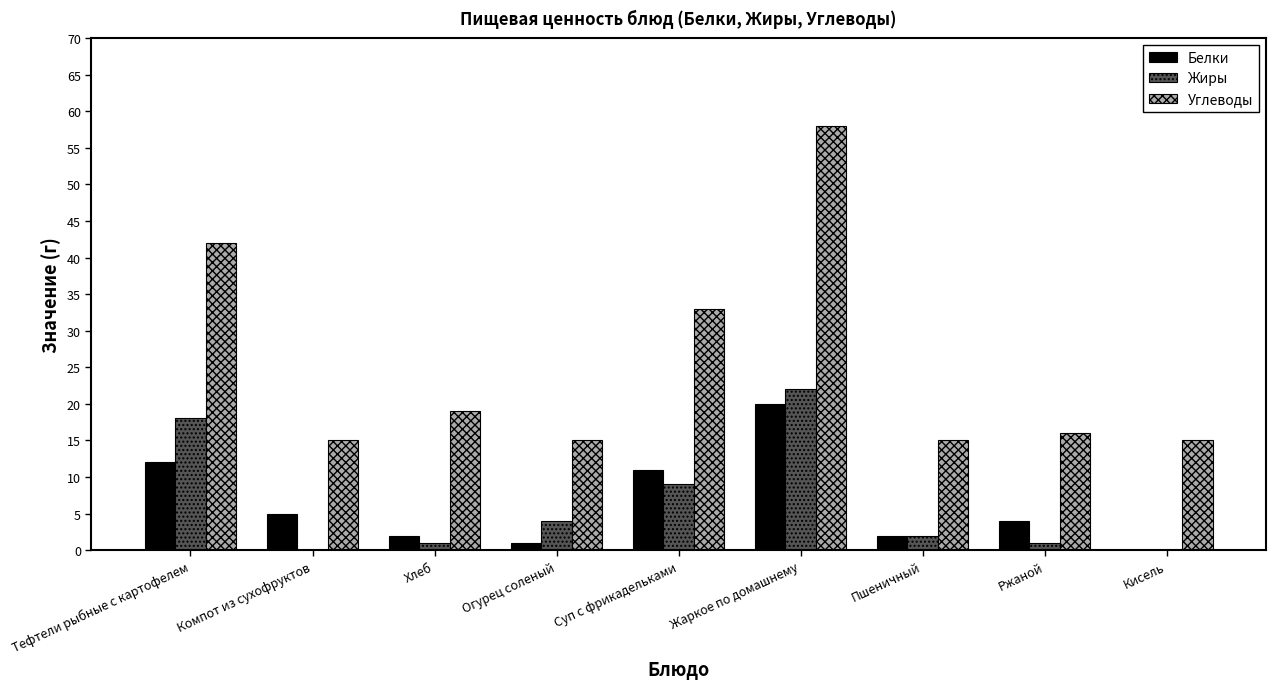

Which series has the largest total across all categories?

Углеводы